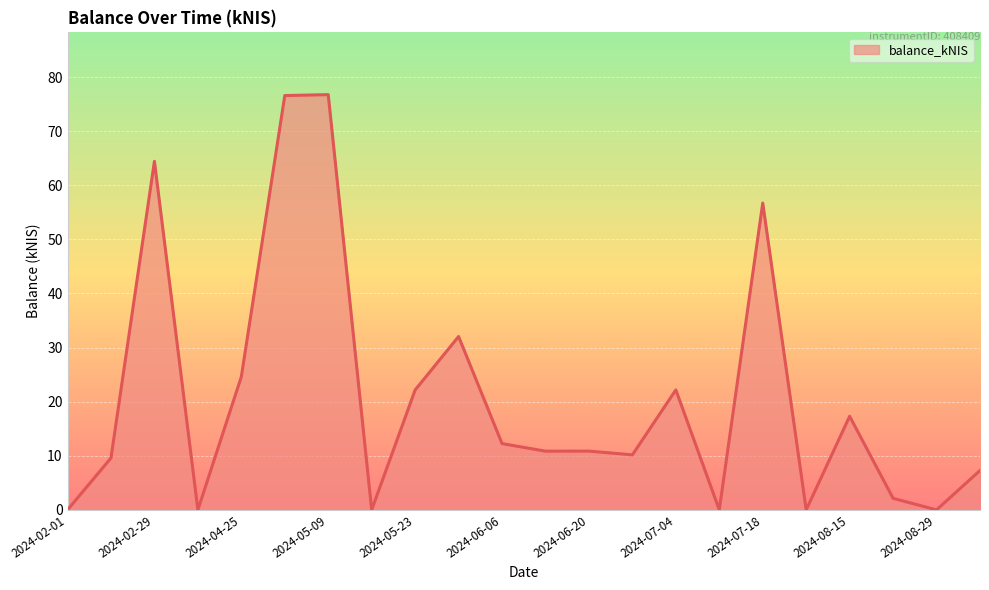

What is the difference between the maximum and minimum values?

76.7